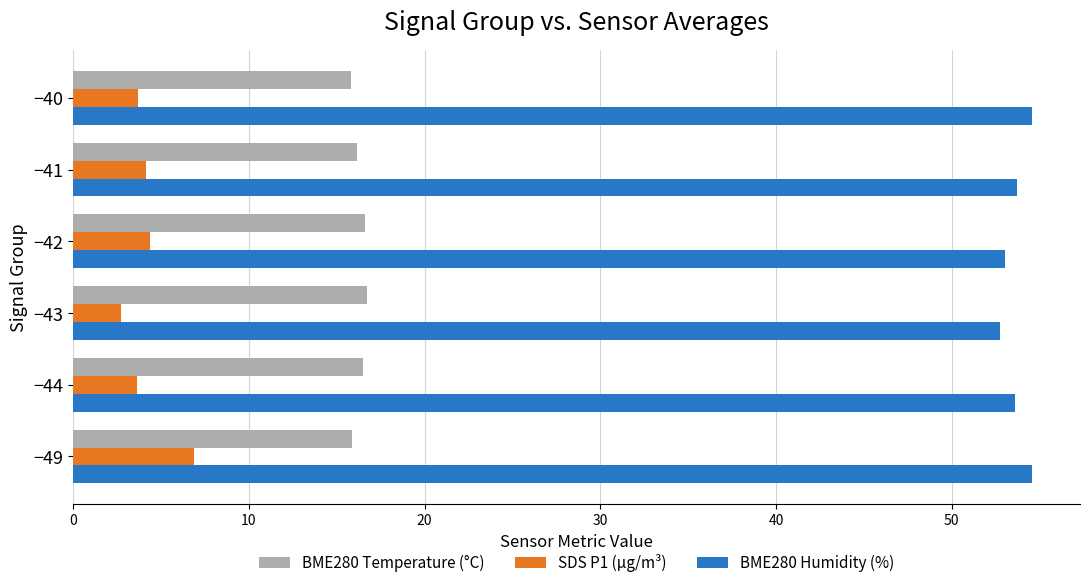

Which series has the largest total across all categories?

BME280 Humidity (%)